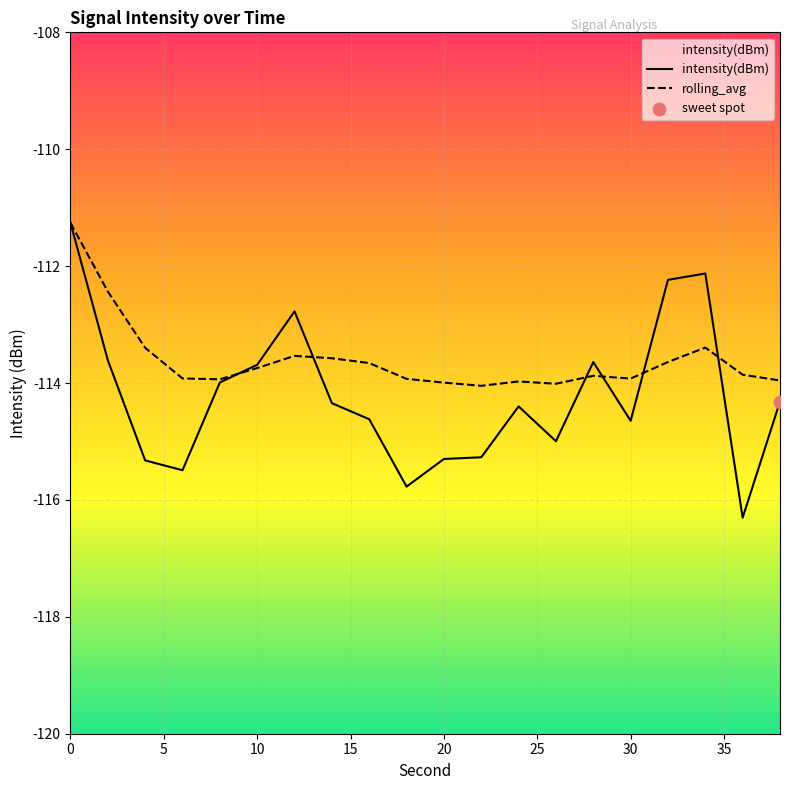

Which series contains the lowest Y value?

intensity(dBm)